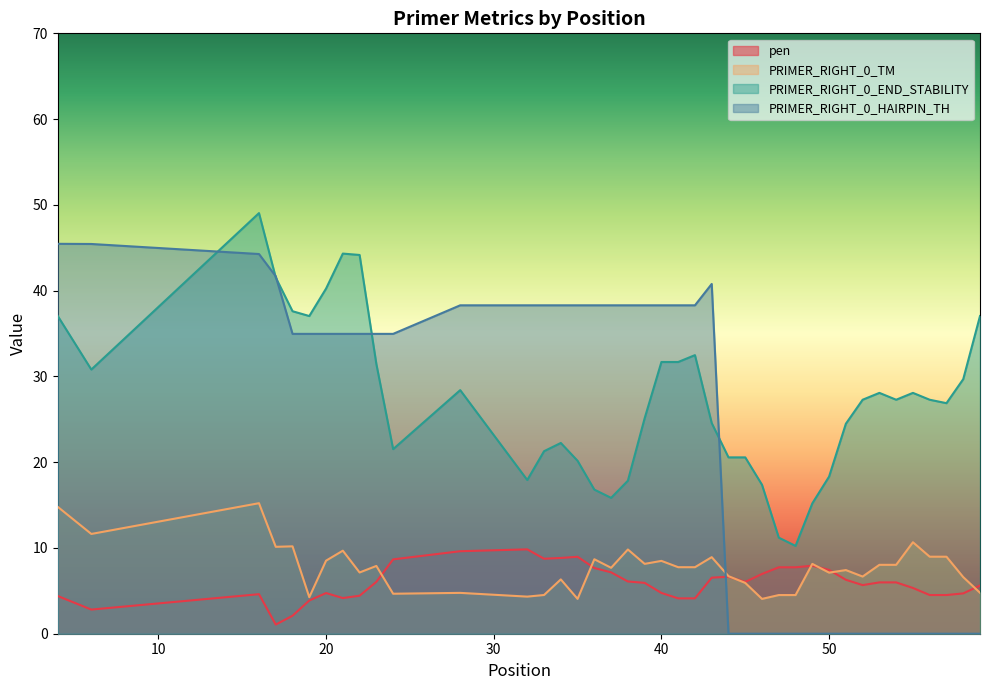

Read the pen value at 32.

9.8